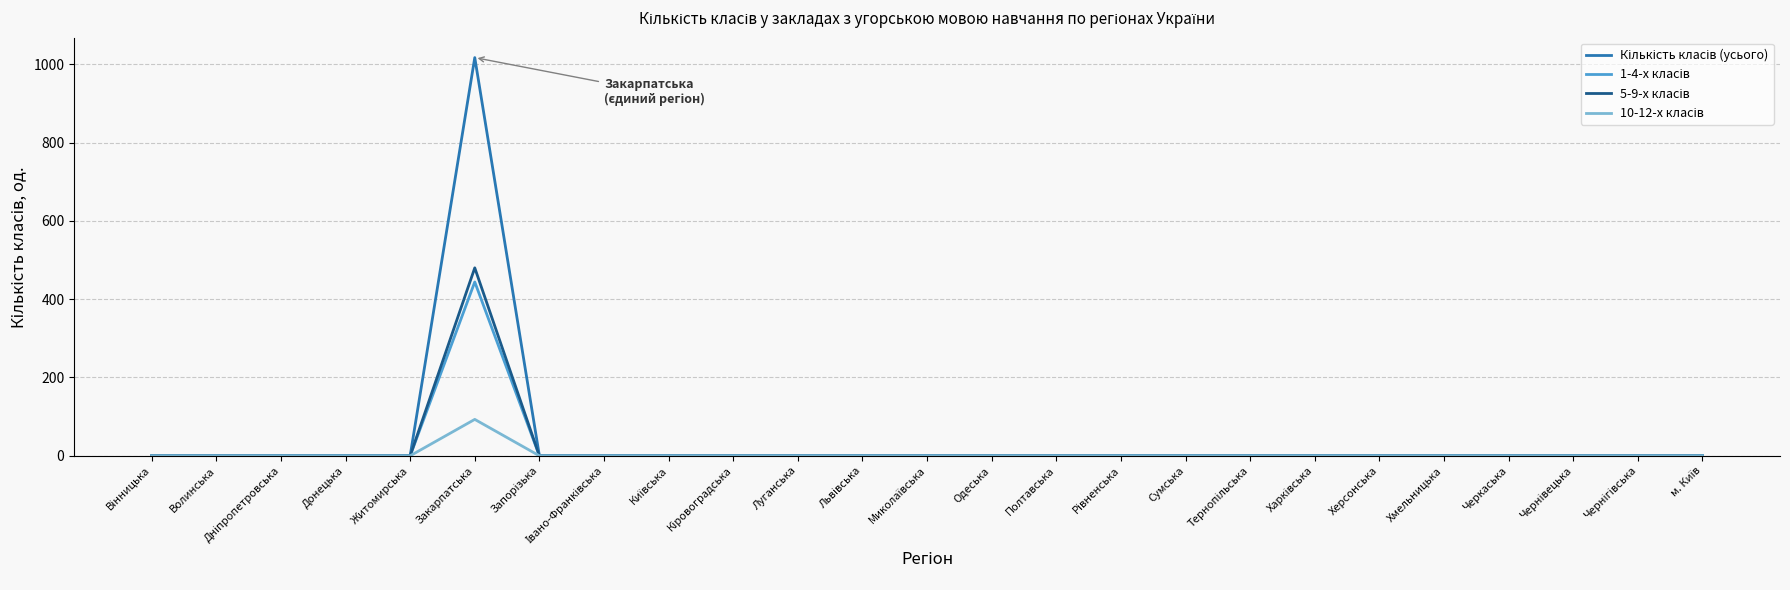

At which category does the chart reach its peak across all series?

Закарпатська